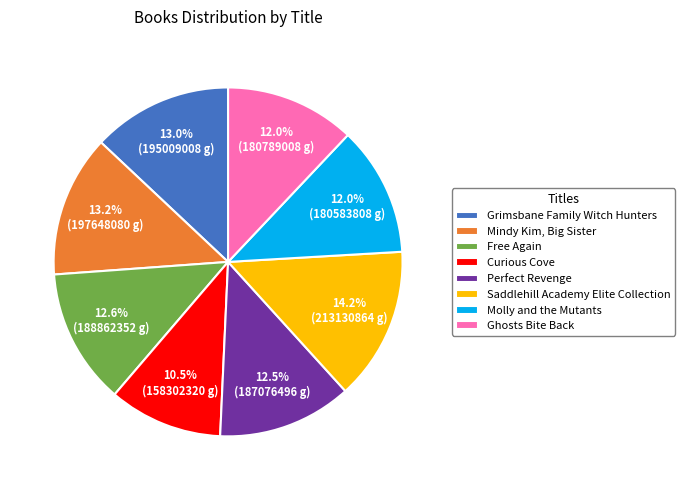

True or false: Mindy Kim, Big Sister accounts for 1% of the total.

False